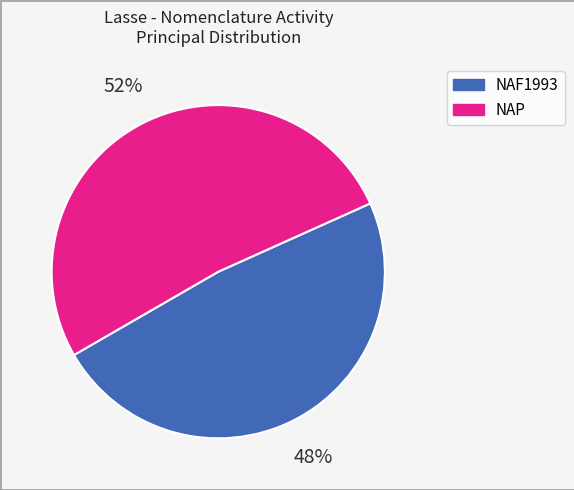

Is there any slice that represents more than half of the pie?

Yes